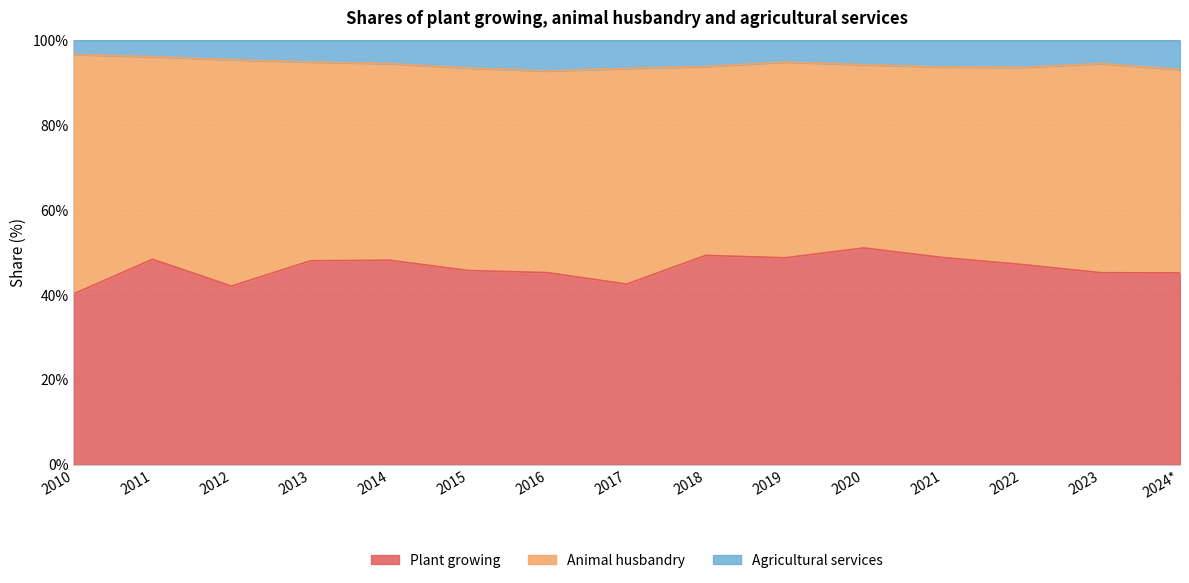

The Plant growing series shows 48.8 at 2021. True or false?

True